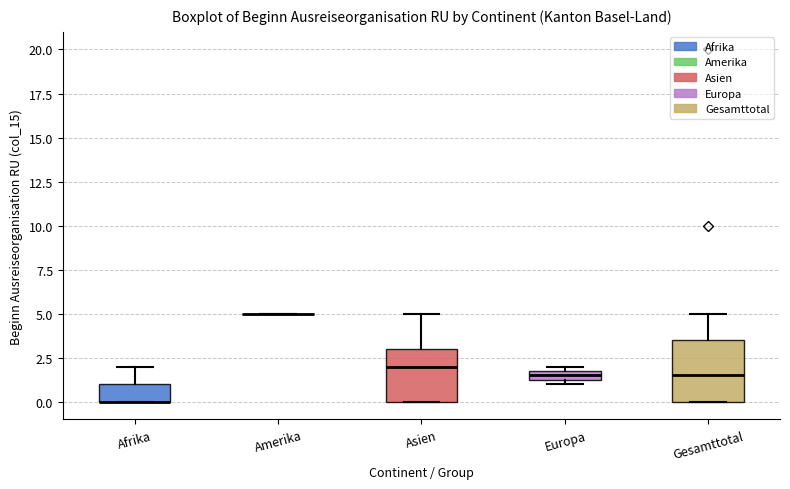

Comparing the boxes themselves (not the whiskers), which one is the tallest?

Gesamttotal